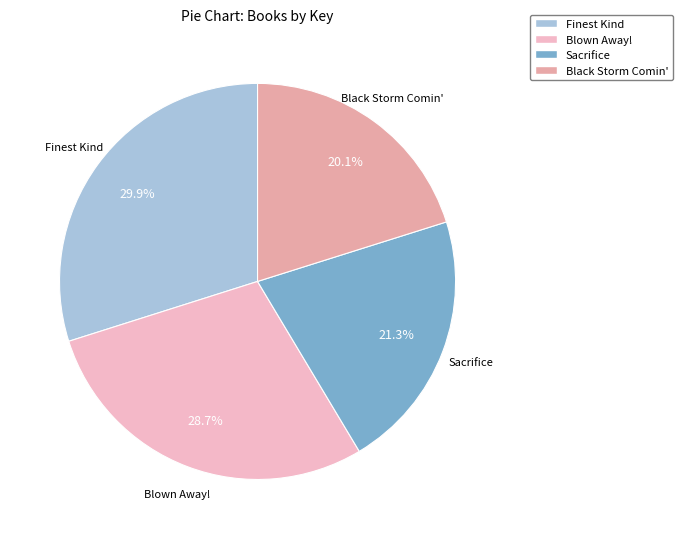

Approximately how many times larger is the value at Finest Kind compared to Sacrifice?

1.4